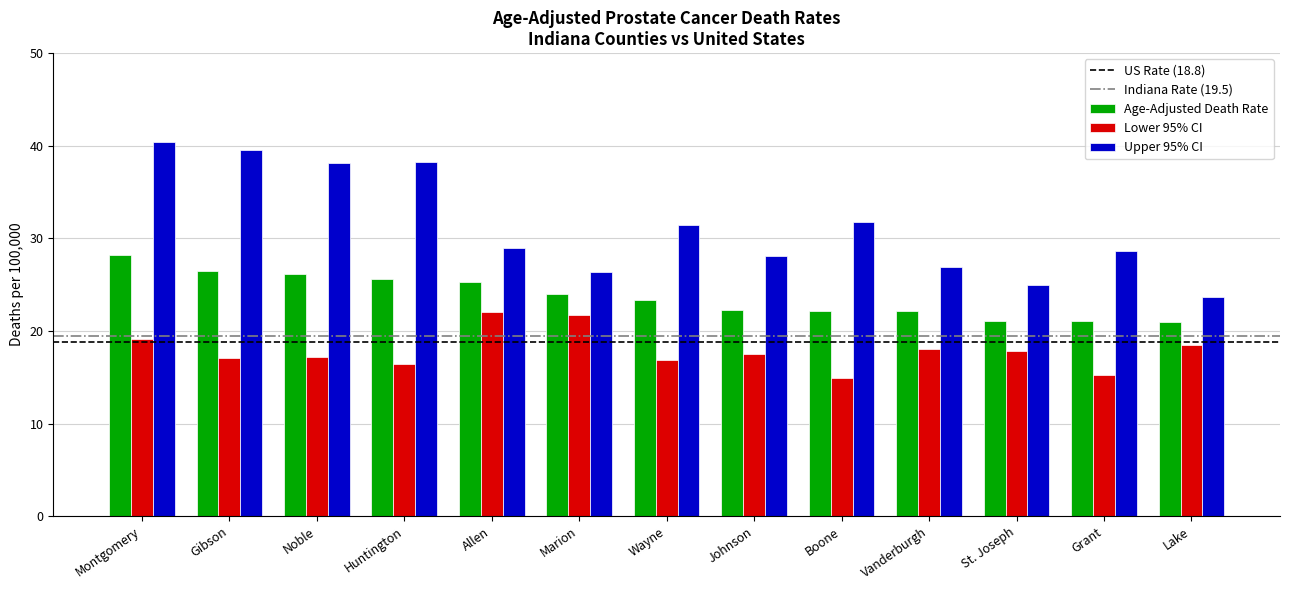

Is it true that Upper 95% CI equals 38.2 at Huntington?

True